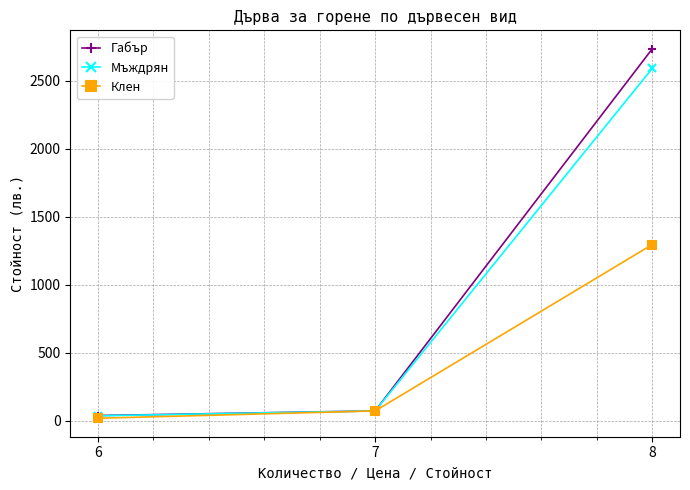

Which series changed the most between 7 and 8?

Габър